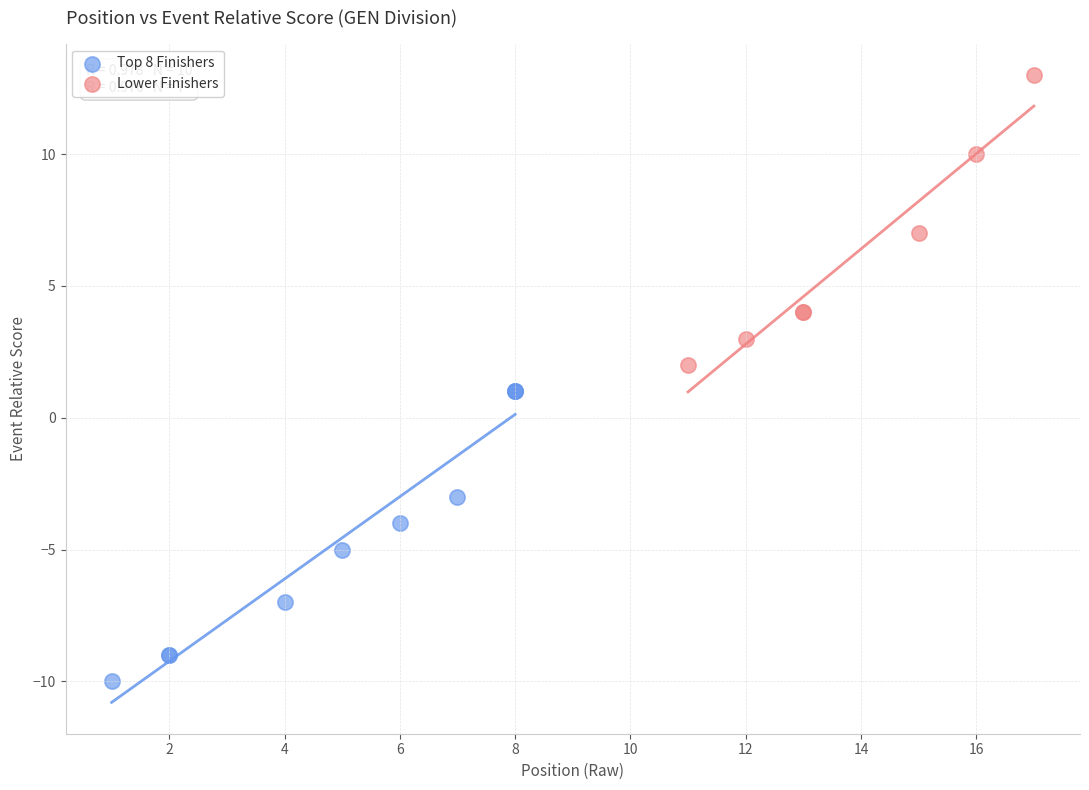

Which series reaches the minimum Y coordinate?

Top 8 Finishers